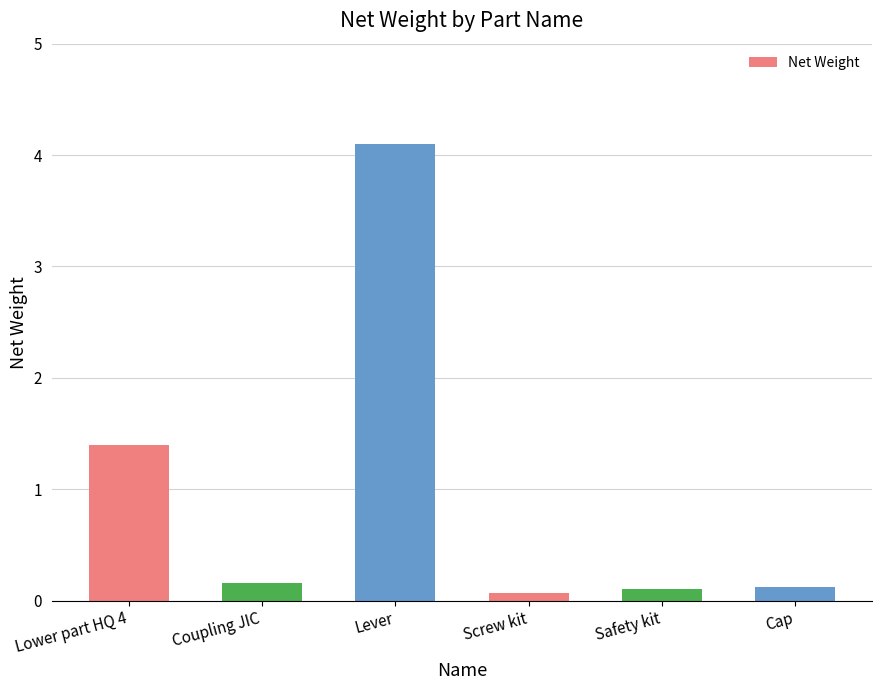

What position from the left is Lever?

3